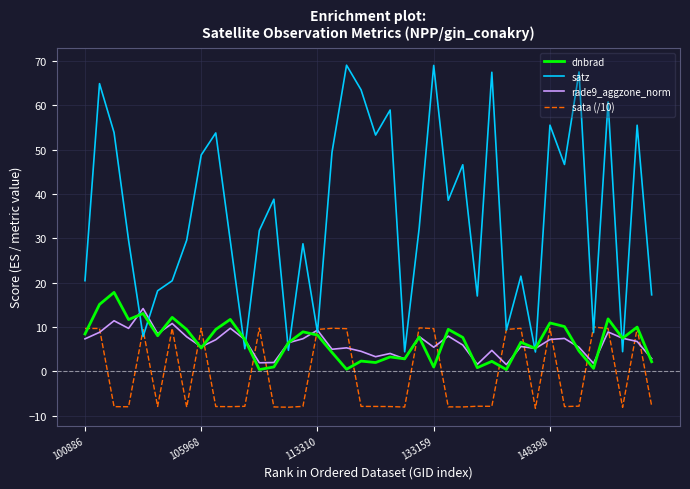

Rank the series by their maximum value, from highest to lowest.

satz, dnbrad, rade9_aggzone_norm, sata (/10)